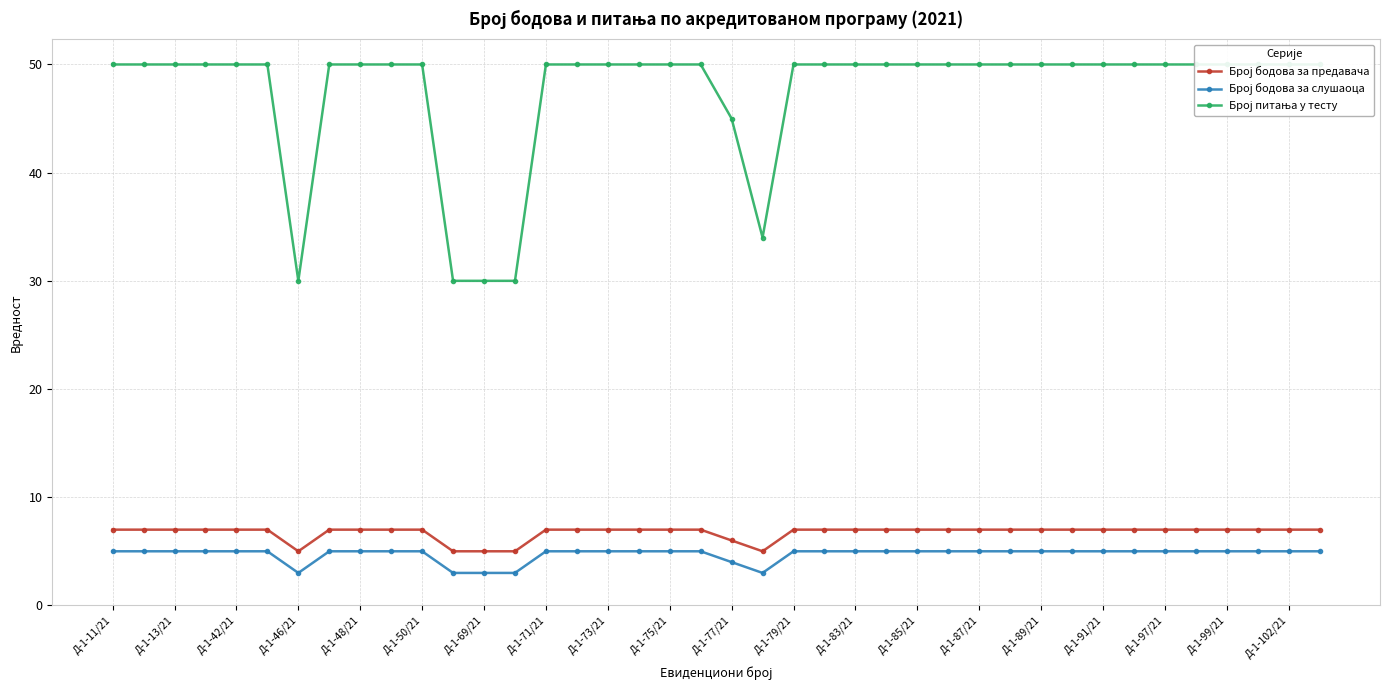

Which category has the highest value in the Број бодова за предавача series?

Д-1-11/21